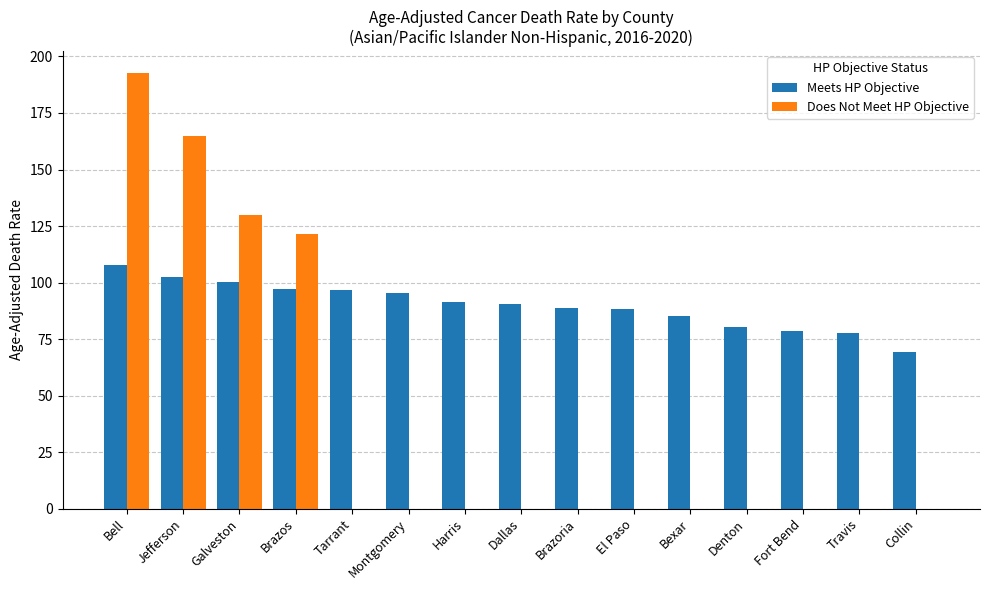

How many distinct data groups are displayed?

2